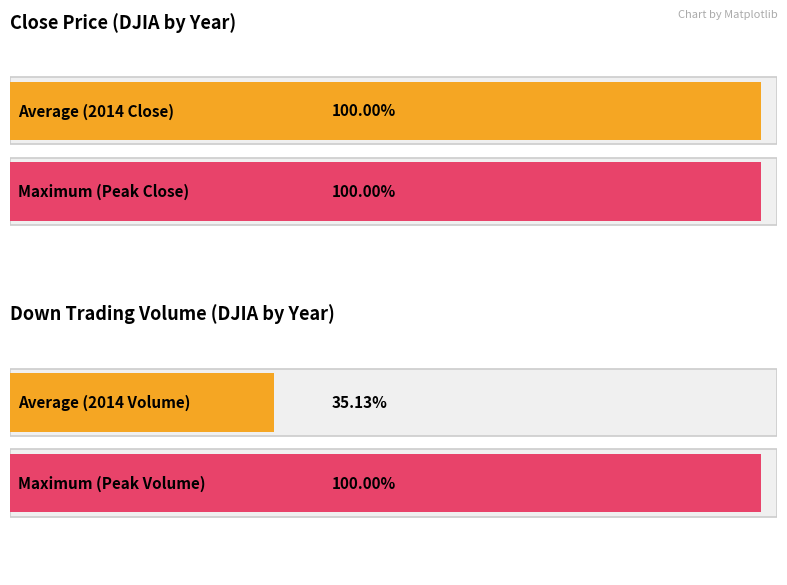

Which series has the largest range (max minus min)?

Down Trading Volume